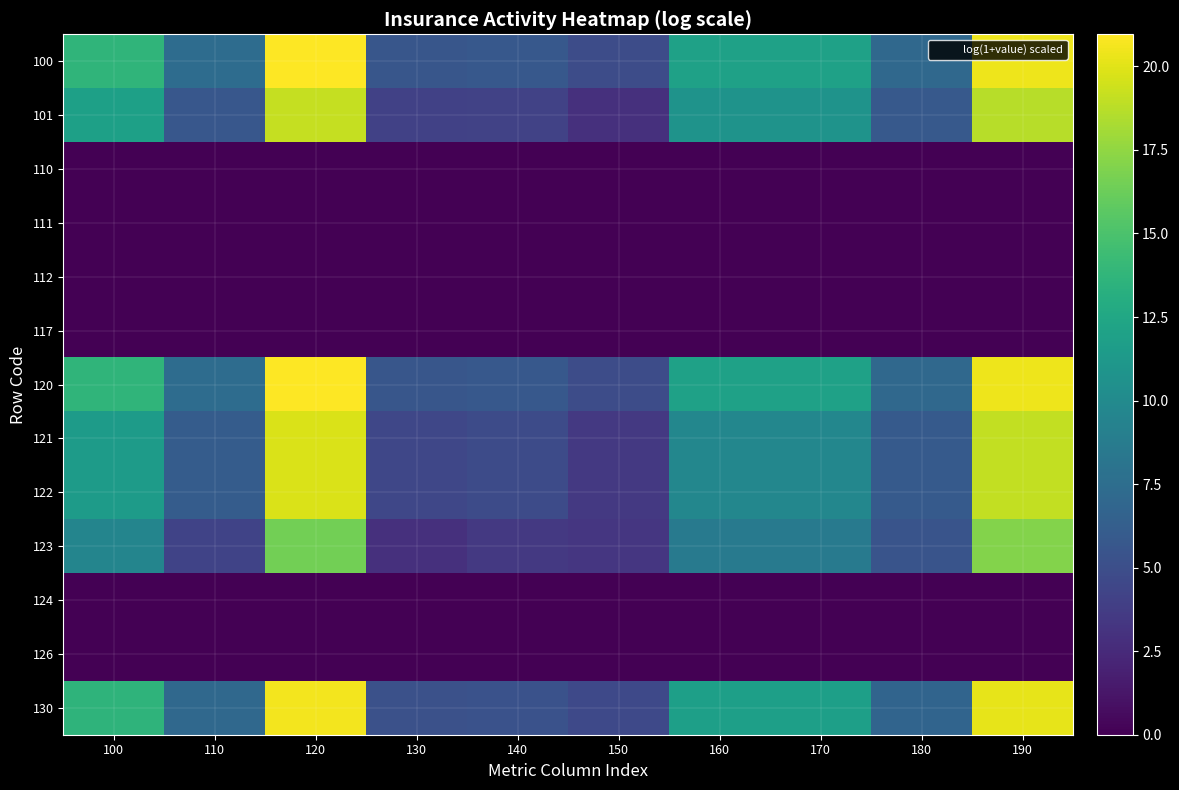

What is the greatest value displayed?

21.0